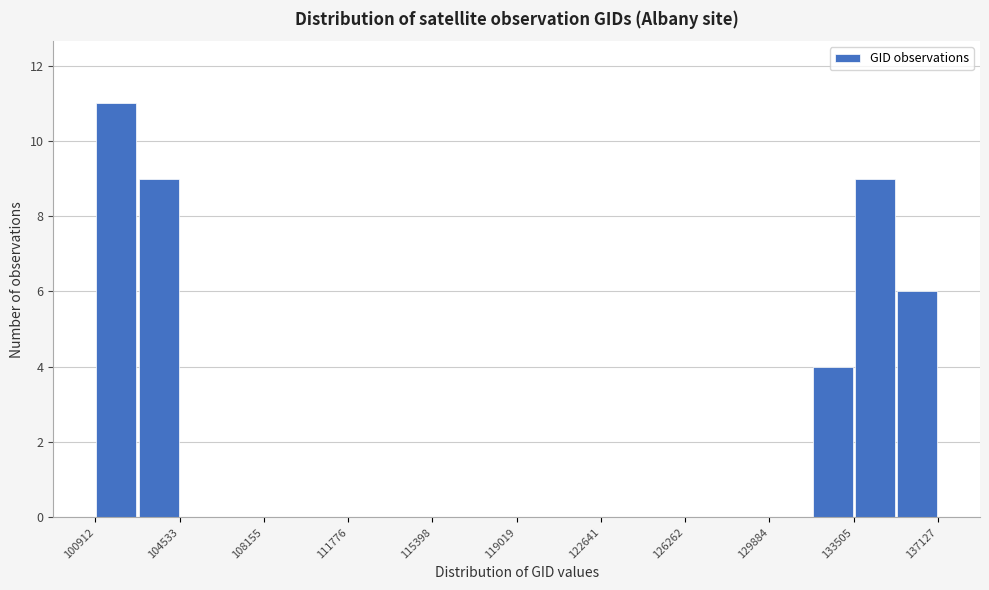

Read against the x-axis, roughly where is the centre of the tallest bar?

102000